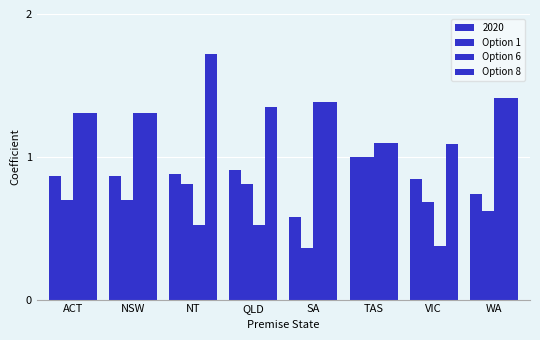

Which series has the widest spread of values?

Option 6